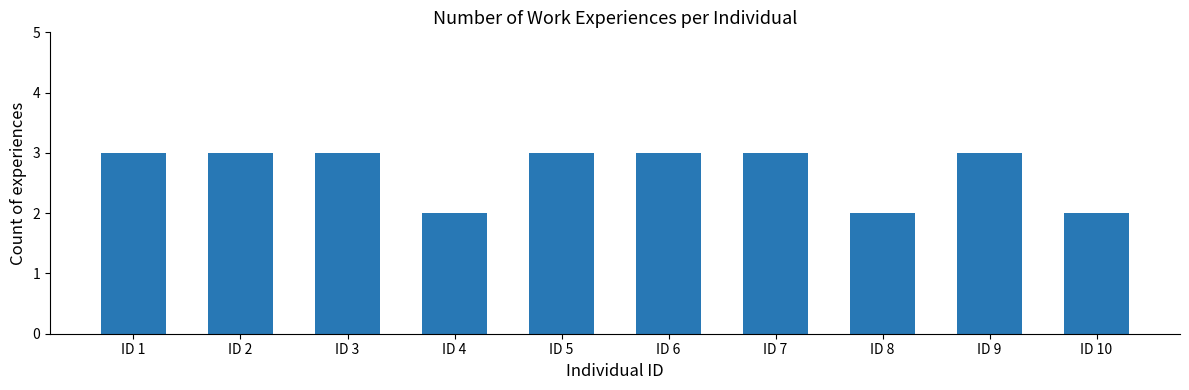

What is the change in value from ID 4 to ID 6?

+1